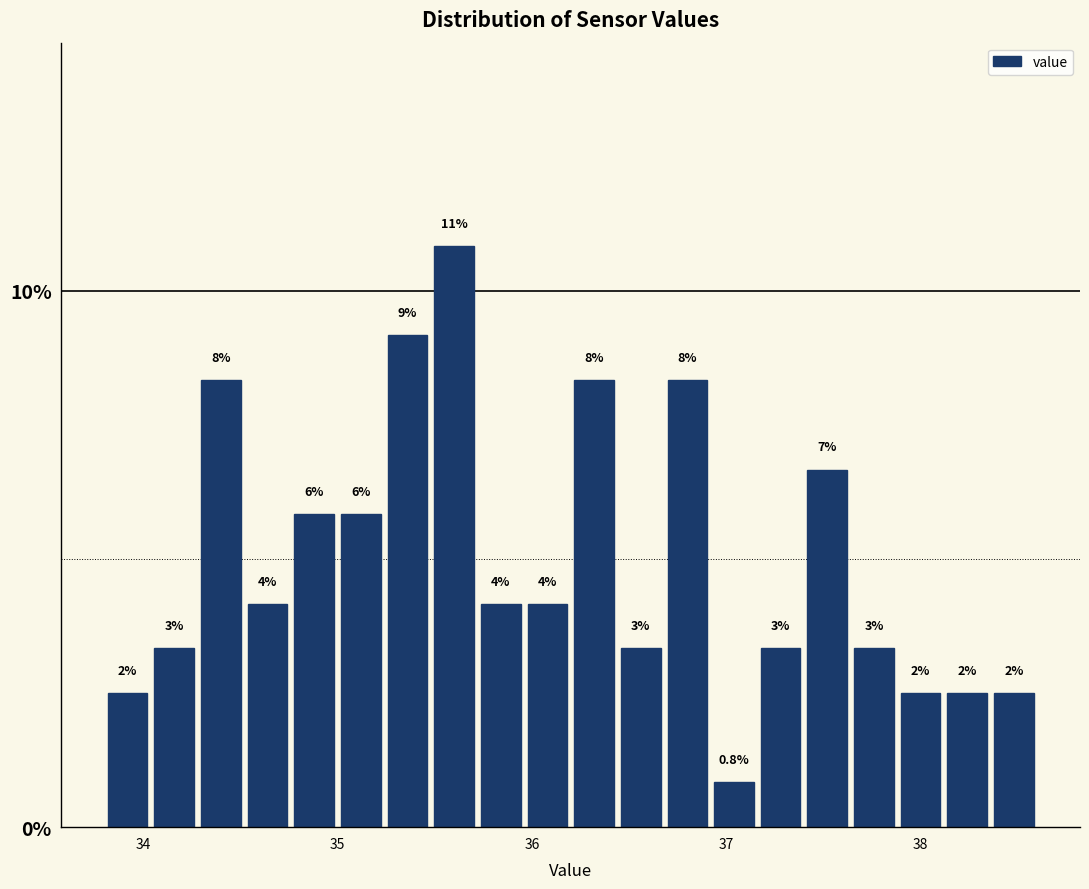

Around what value on the x-axis is the tallest bar? Give the approximate position of its centre, as read against the axis.

35.6